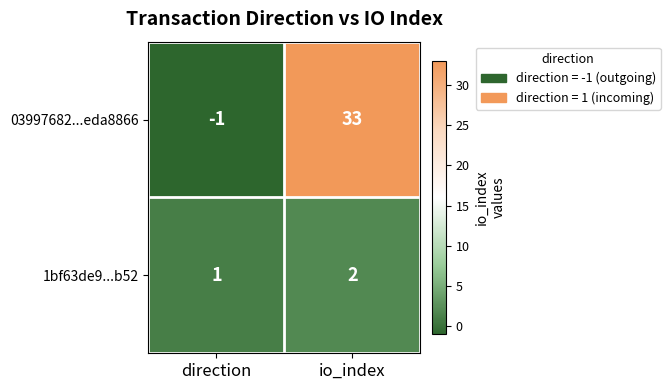

Which category has the highest value across all series?

io_index